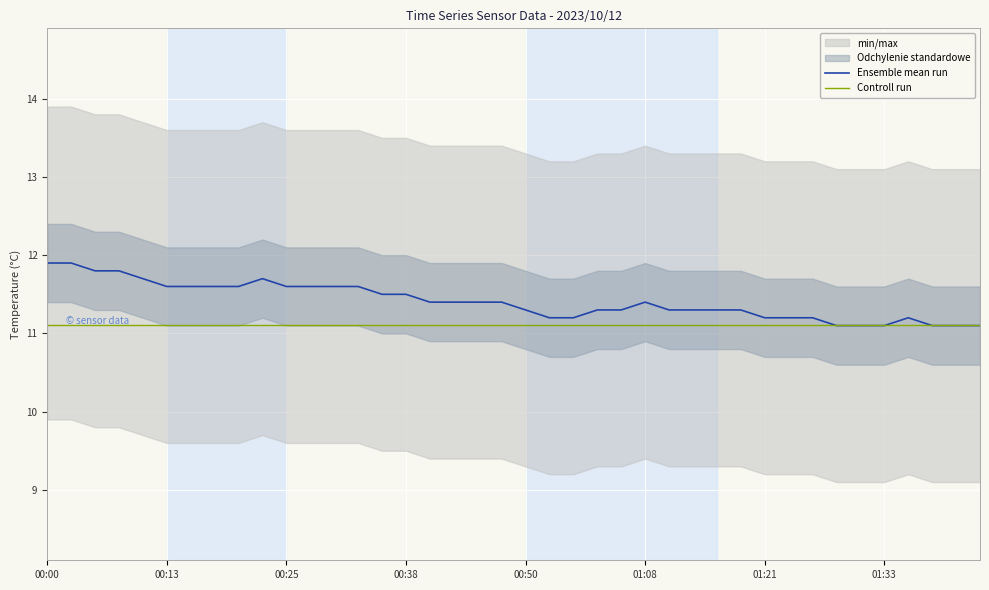

At which label does Controll run reach its minimum?

00:00